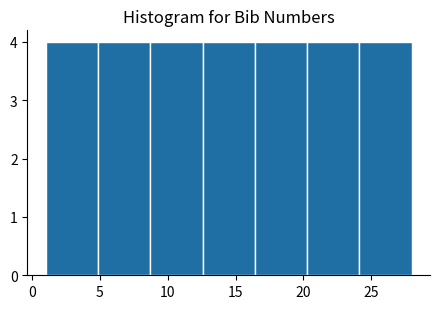

Reading left to right, transcribe this chart: for each bar, give the range it covers on the x-axis and its height. Neither the bar edges nor the heights are printed on the chart, so give them approximately, as read against the axes.

1.0 to 5.0: 4
5.0 to 8.5: 4
8.5 to 12.5: 4
12.5 to 16.5: 4
16.5 to 20.5: 4
20.5 to 24.0: 4
24.0 to 28.0: 4